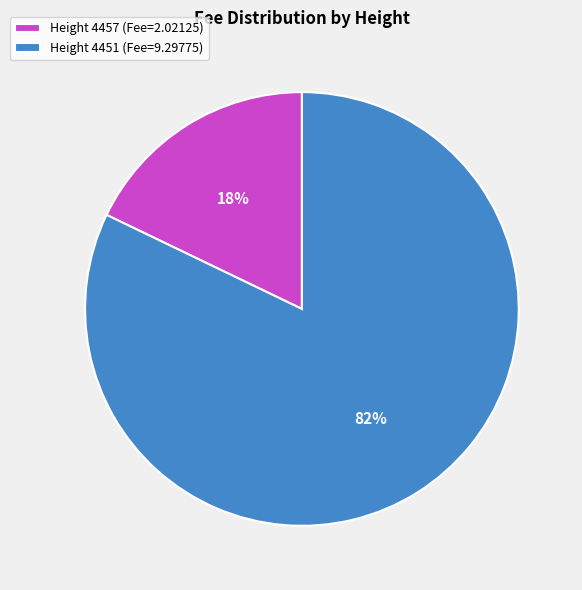

How many slices are in this pie chart?

2